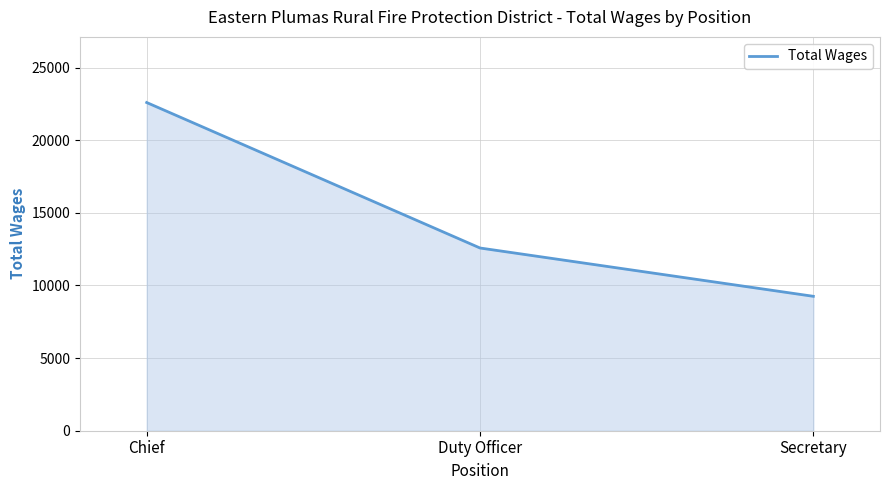

How many distinct data groups are displayed?

1